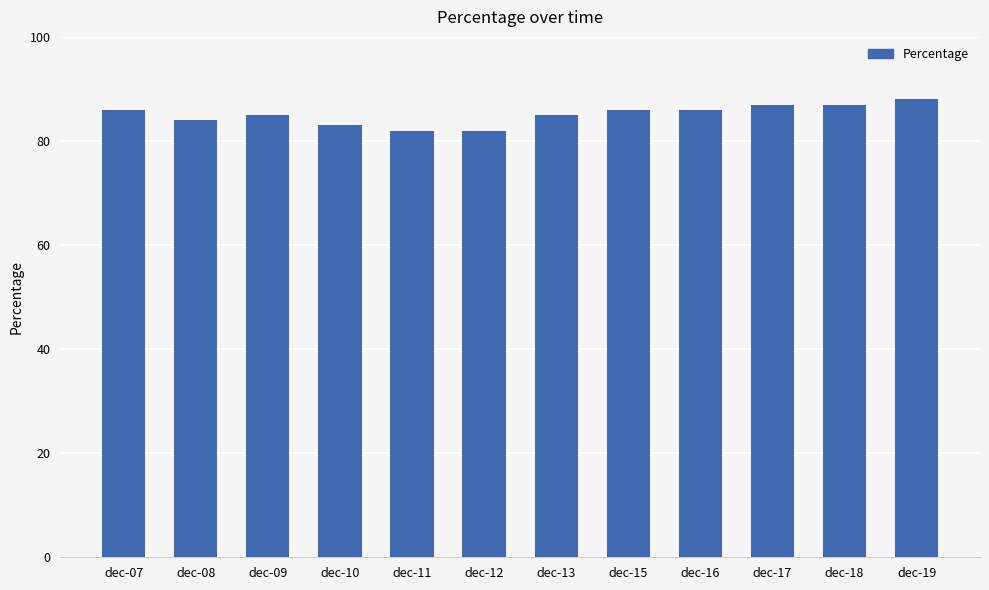

What is the value of the 12th bar from the left?

88